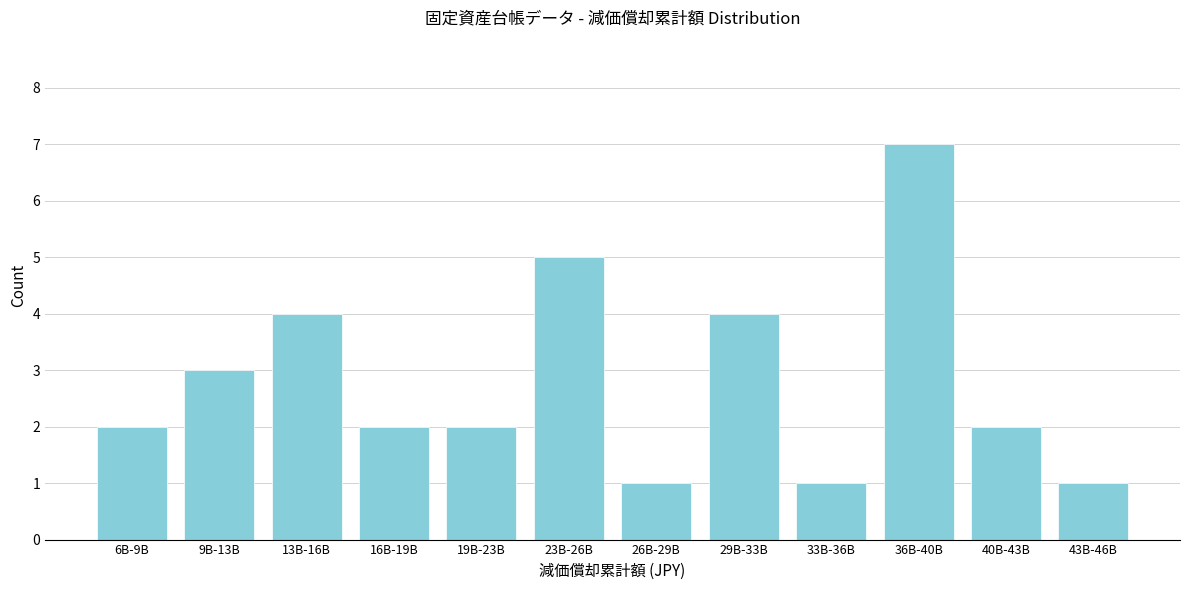

Reading left to right, what are all the values shown in this chart?

2	3	4	2	2	5	1	4	1	7	2	1